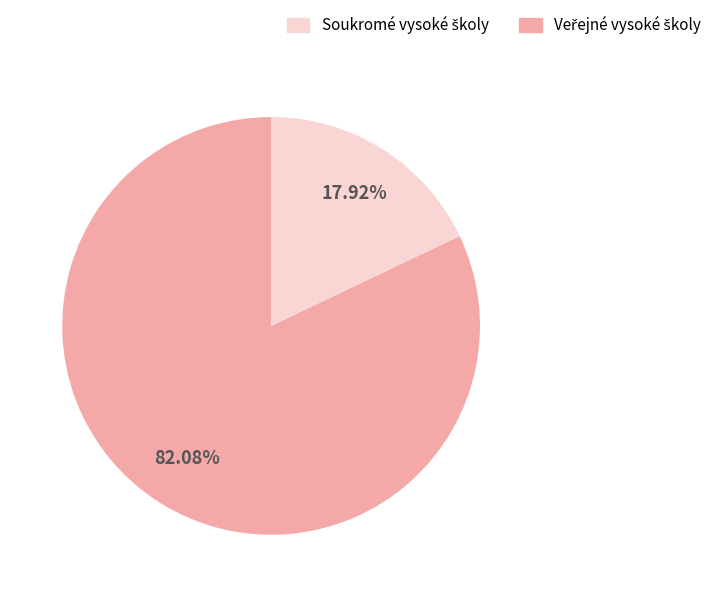

Is there any slice that represents more than half of the pie?

Yes